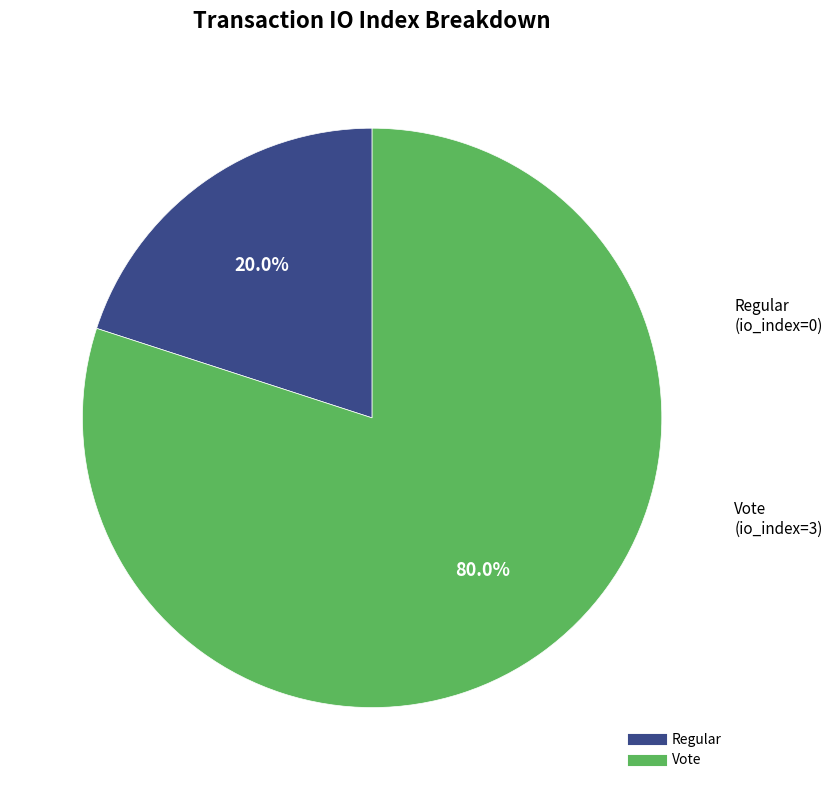

Is there a majority slice in this chart?

Yes